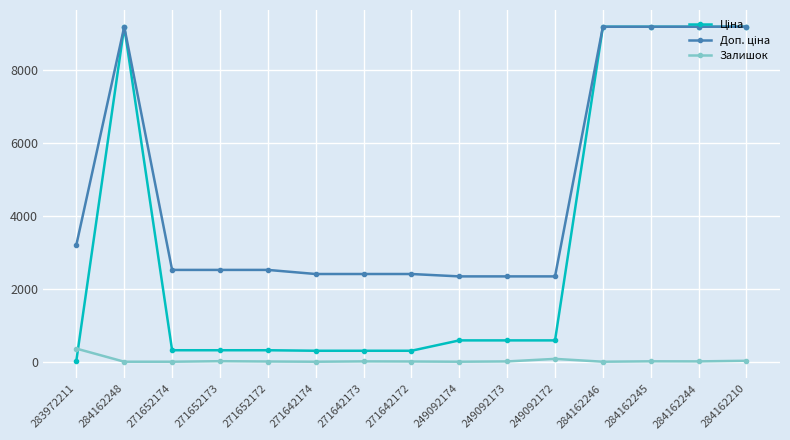

How many values in the Залишок series are below 8?

7